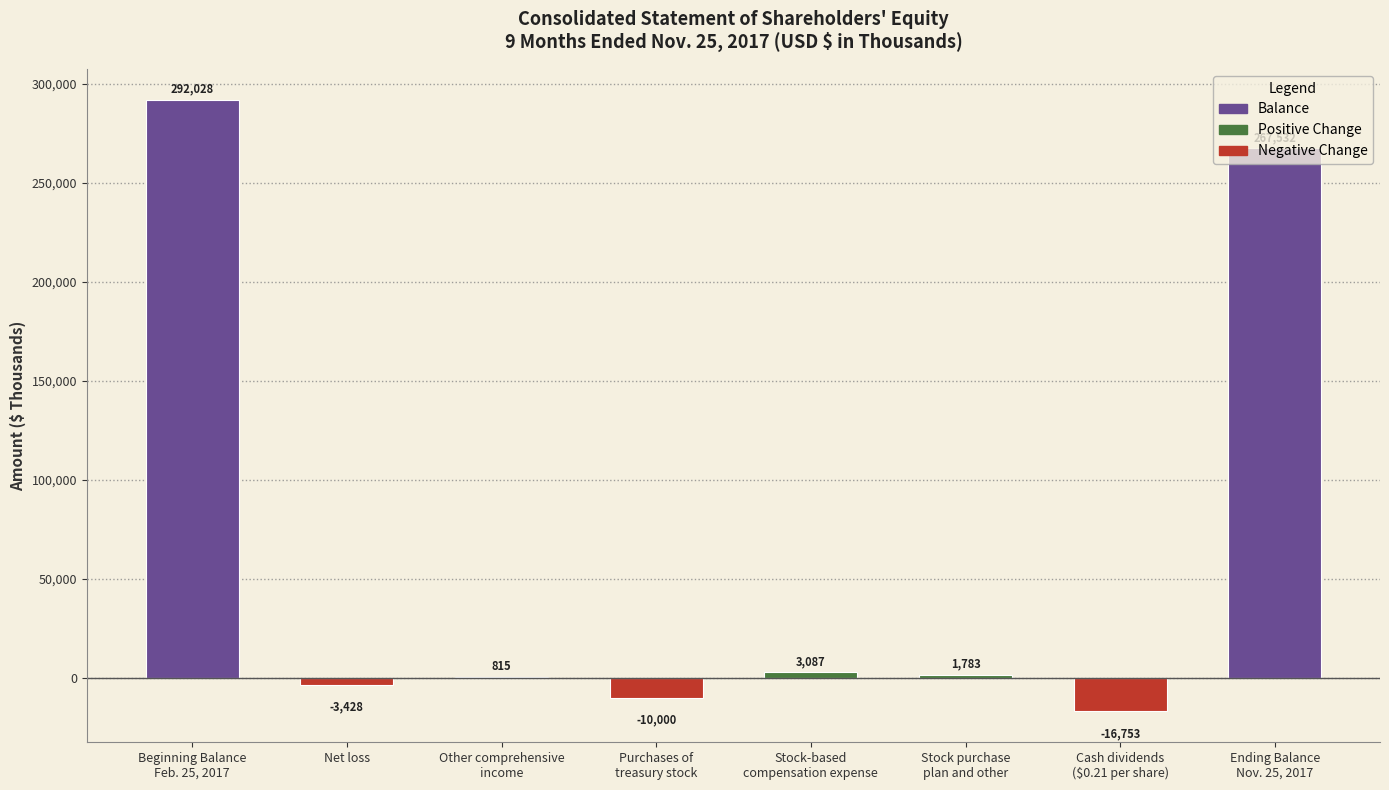

Between Net loss and Beginning Balance
Feb. 25, 2017, which is larger?

Beginning Balance
Feb. 25, 2017